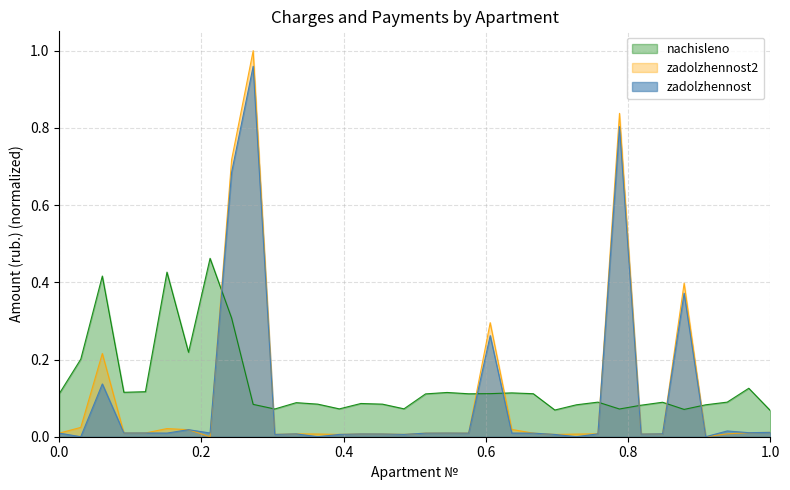

The value of zadolzhennost at 26 is 0.0. True or false?

False